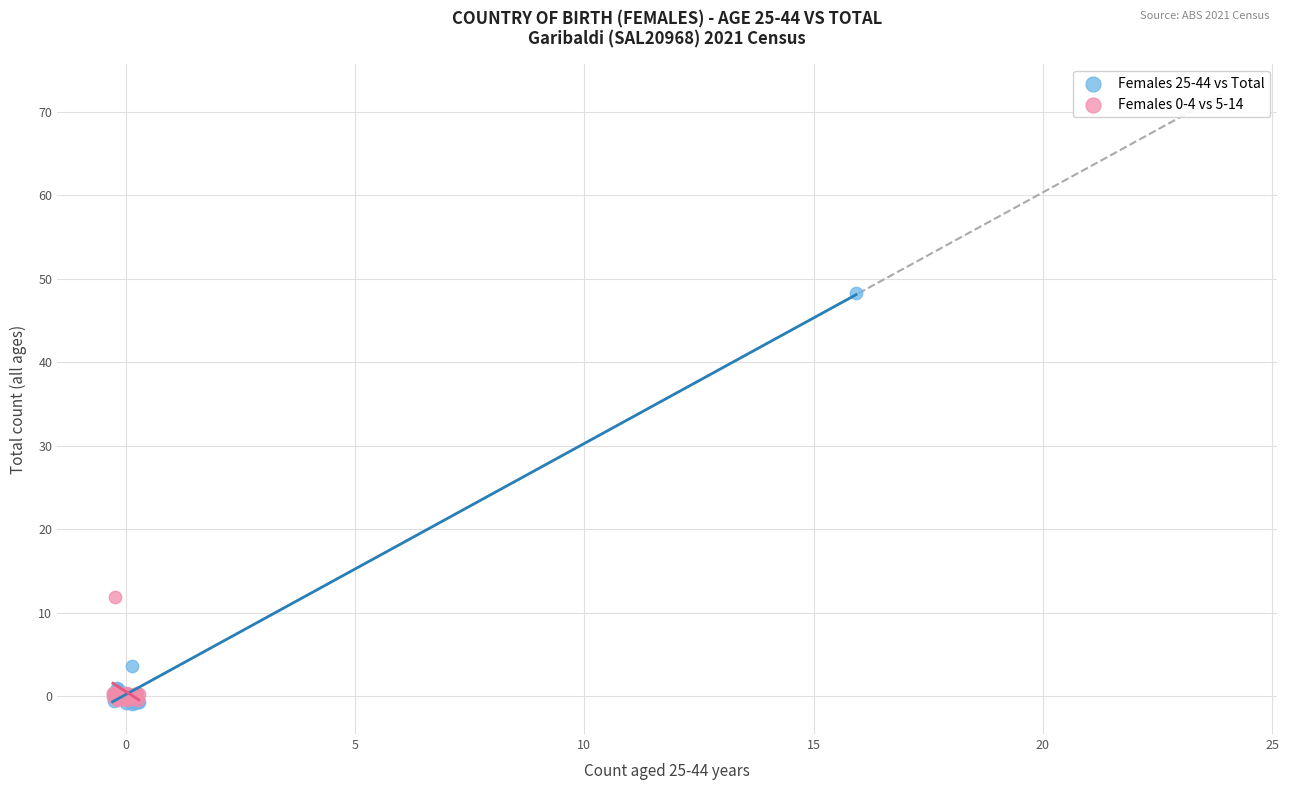

Which series contains the highest Y value?

Females 25-44 vs Total